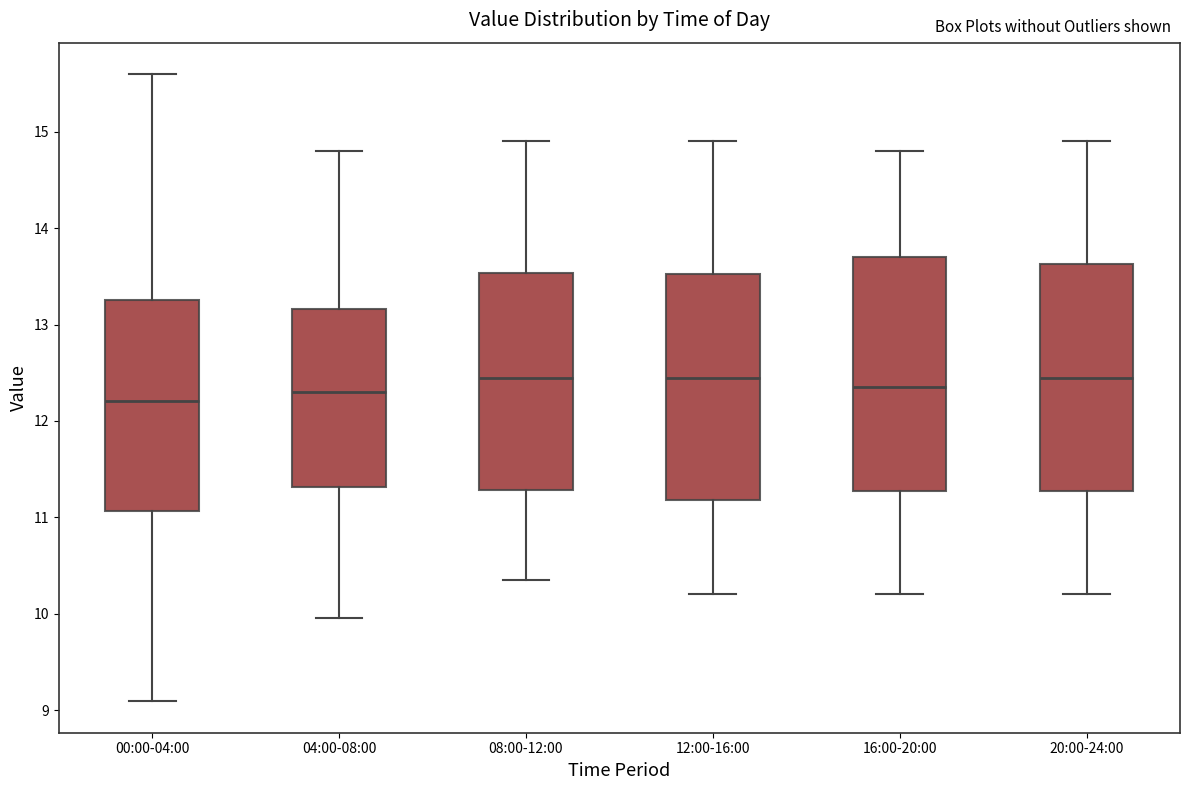

Where does the lower whisker of the box for 12:00-16:00 end on the y-axis? The values are not printed on the chart, so give them approximately, as read against the axis.

10.2